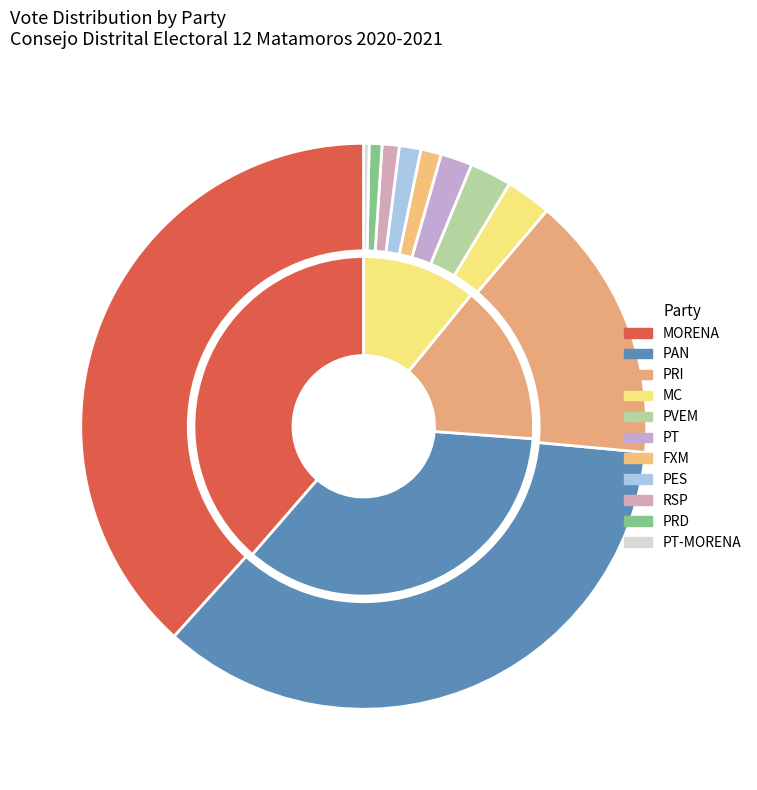

What percentage is the PES slice, to the nearest percent?

1%